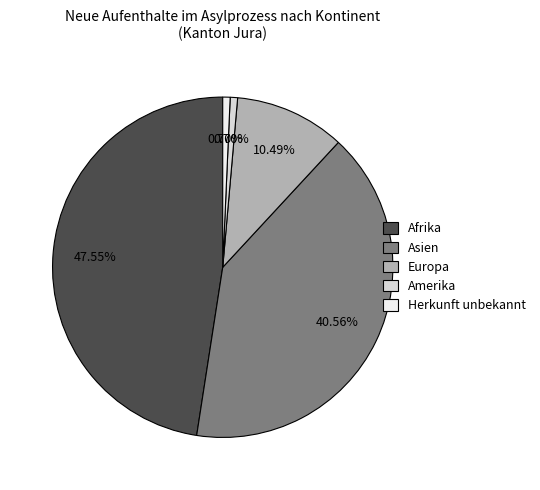

What is the largest slice in the pie chart?

Afrika